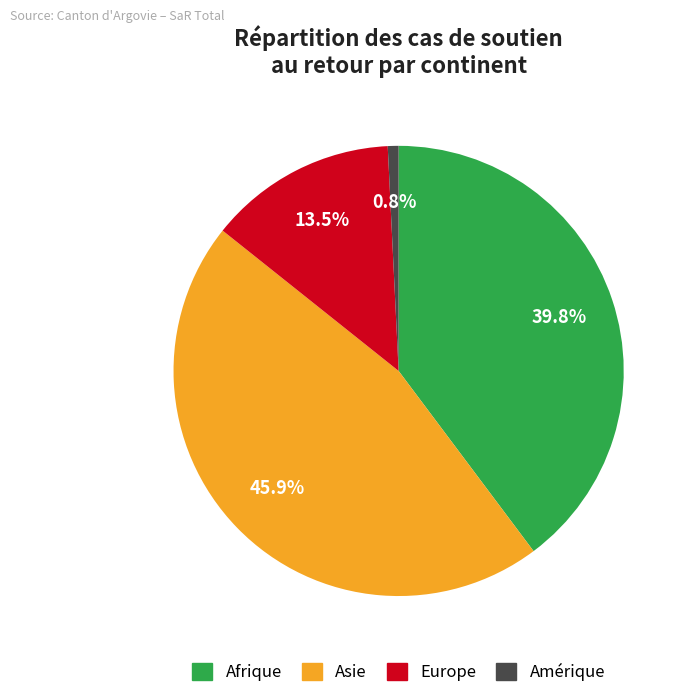

Is there any slice that represents more than half of the pie?

No